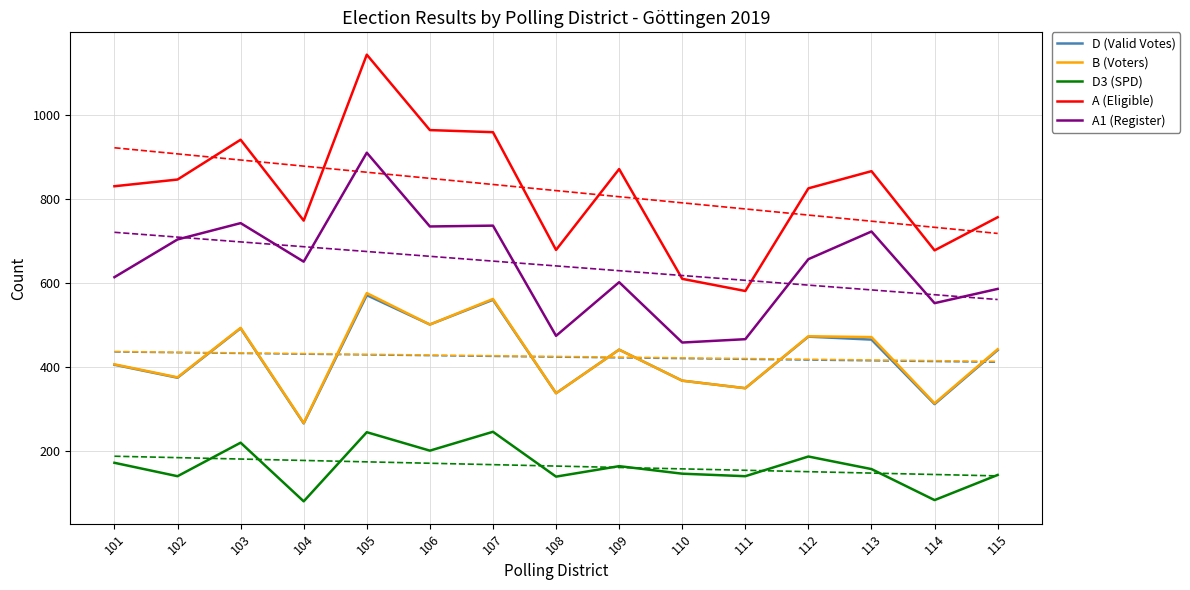

List the series in order of their peak value, lowest first.

D3 (SPD), D (Valid Votes), B (Voters), A1 (Register), A (Eligible)